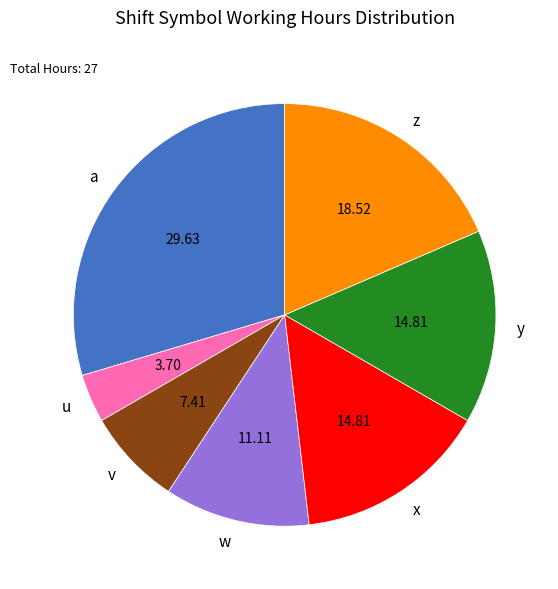

Is the sum of v and a greater than half?

No